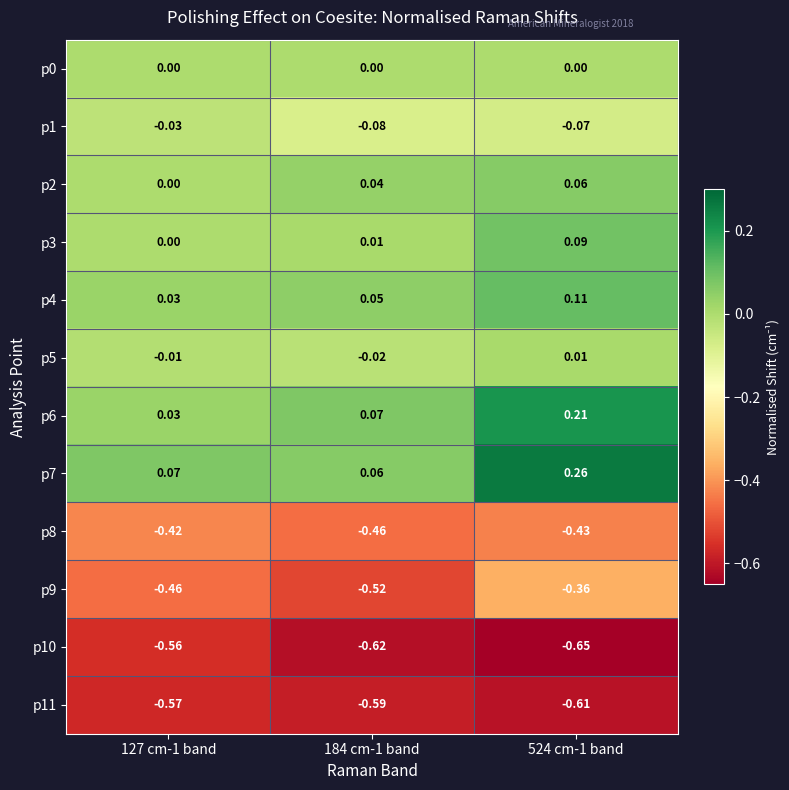

Is the value of p11 at 127 cm-1 band greater than the value of p3 at 127 cm-1 band?

No